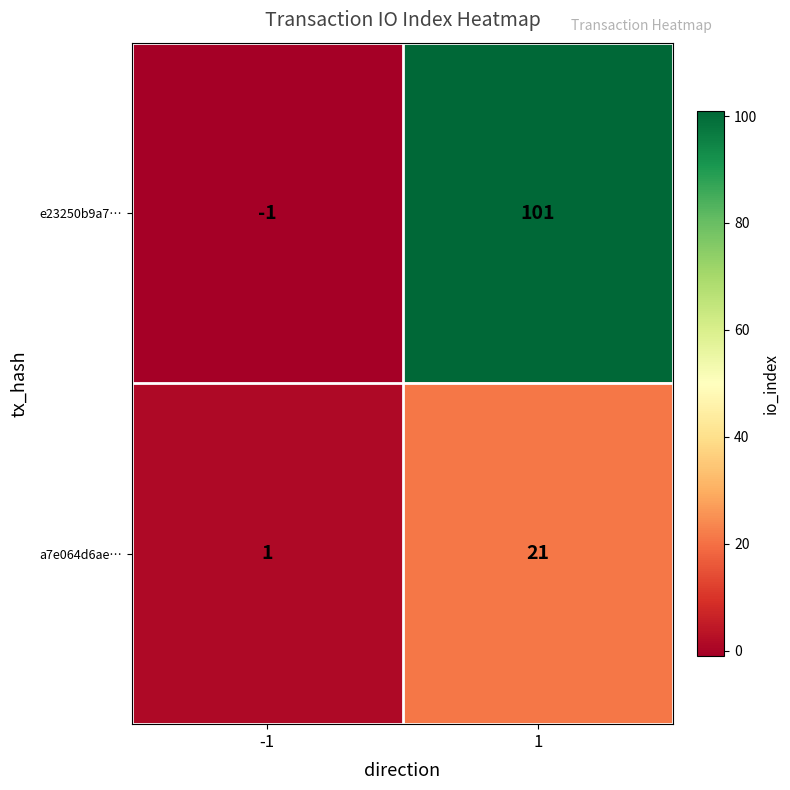

Is it true that e23250b9a7… equals -1 at -1?

True